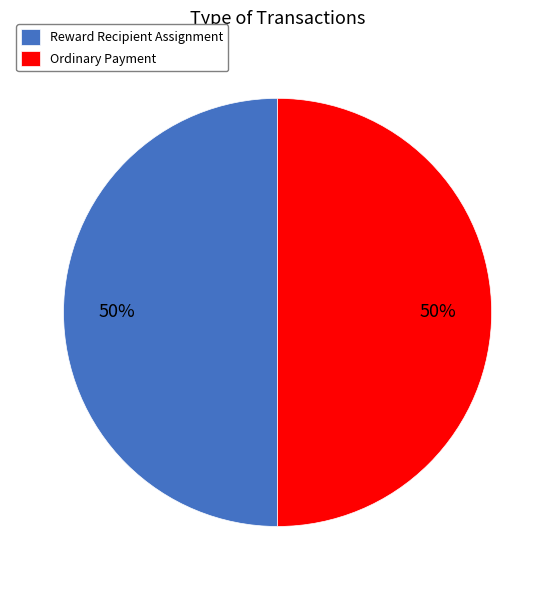

How many segments does this pie chart have?

2